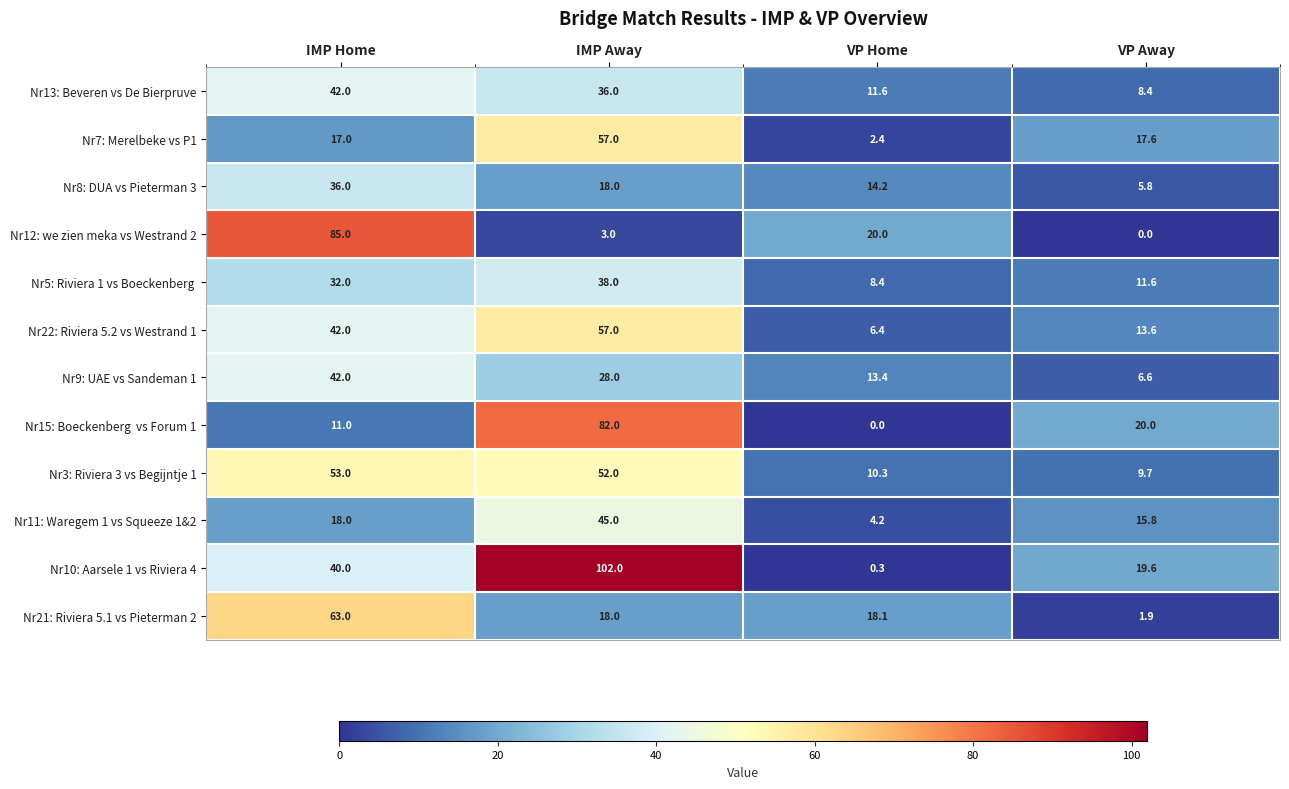

What is the difference between the Nr9: UAE vs Sandeman 1 values at VP Home and VP Away?

6.8